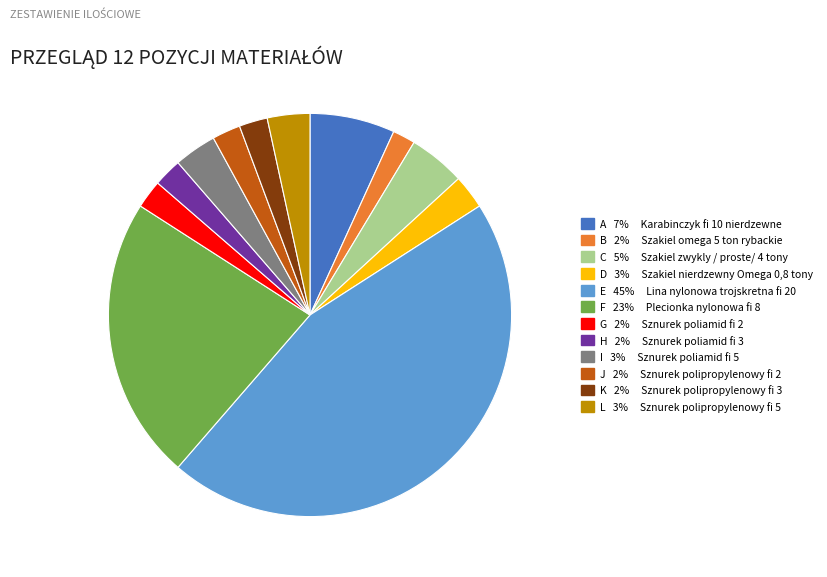

What is the largest slice in the pie chart?

E 45% Lina nylonowa trojskretna fi 20